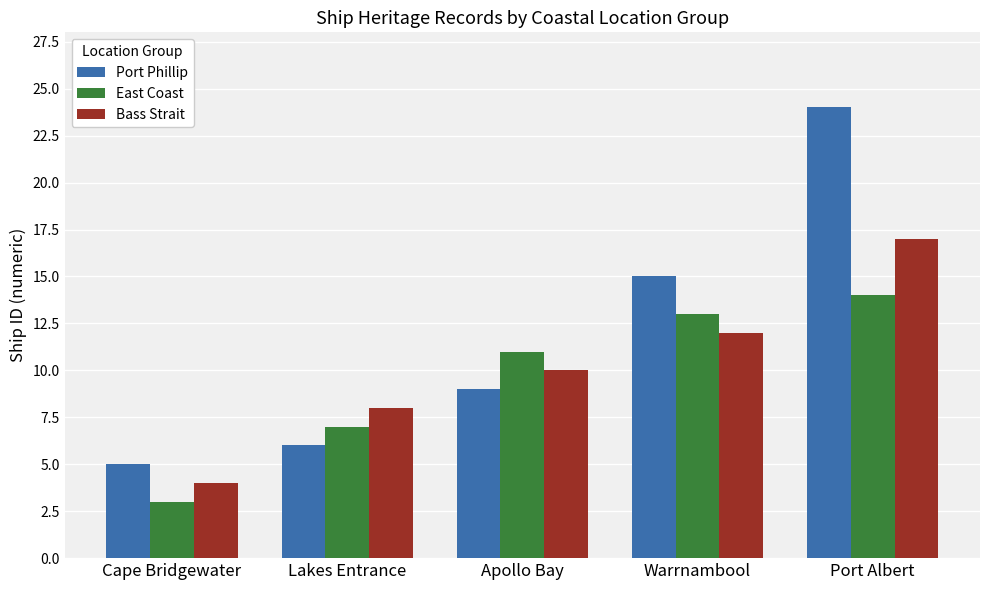

Reading left to right, list all the values displayed in this chart.

Port Phillip: 5	6	9	15	24
East Coast: 3	7	11	13	14
Bass Strait: 4	8	10	12	17